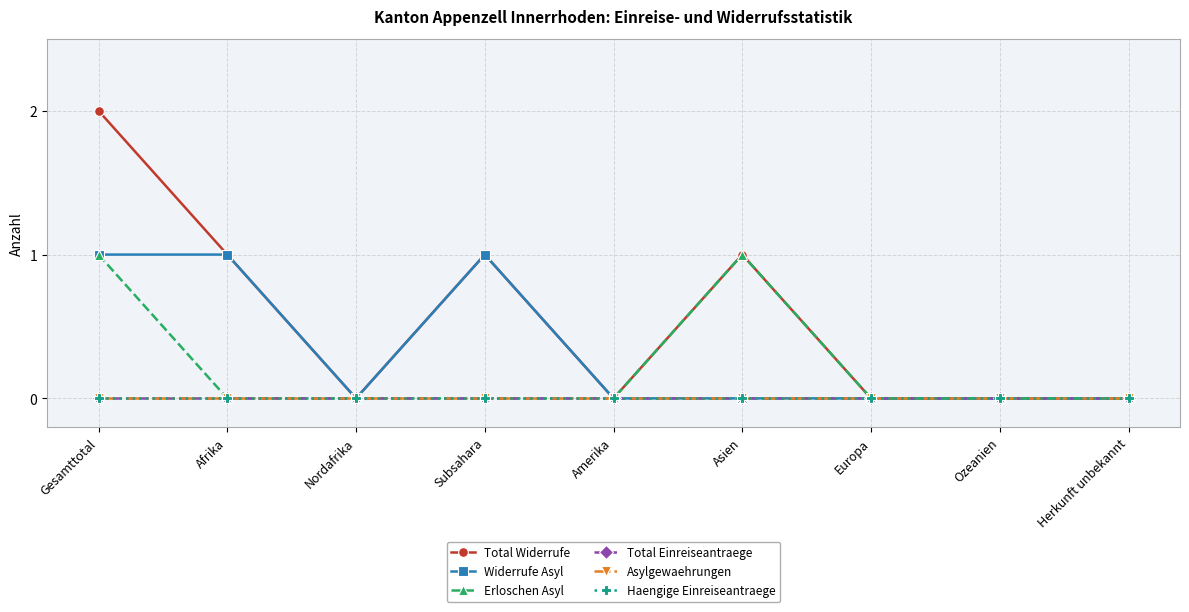

Which series has the widest spread of values?

Total Widerrufe